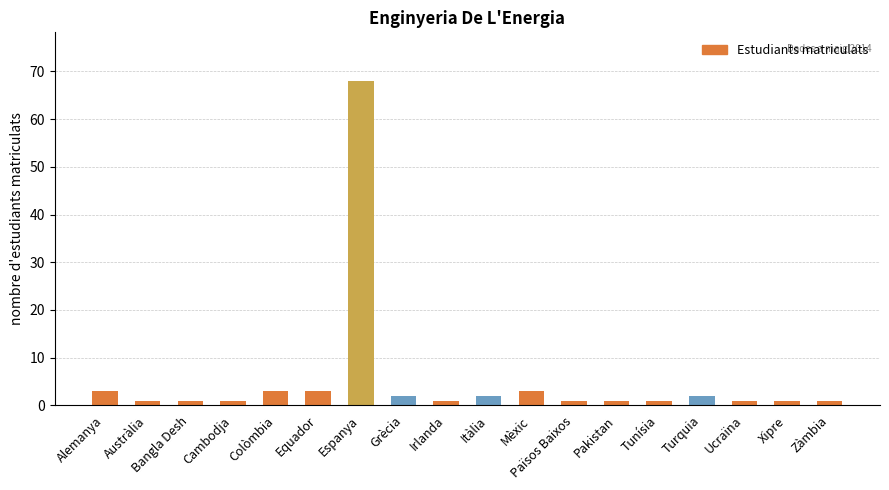

What position from the right is Pakistan?

6